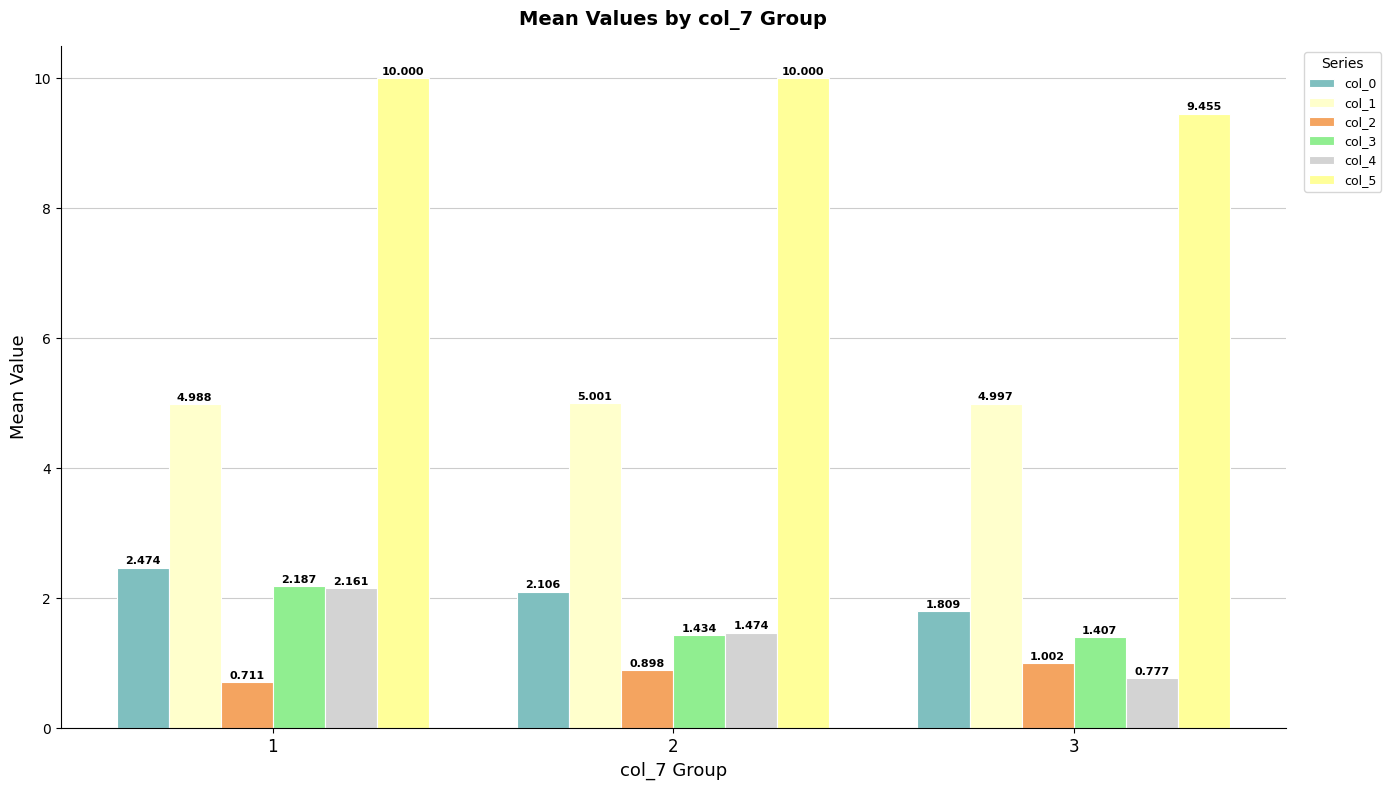

At which label does col_1 reach its minimum?

1